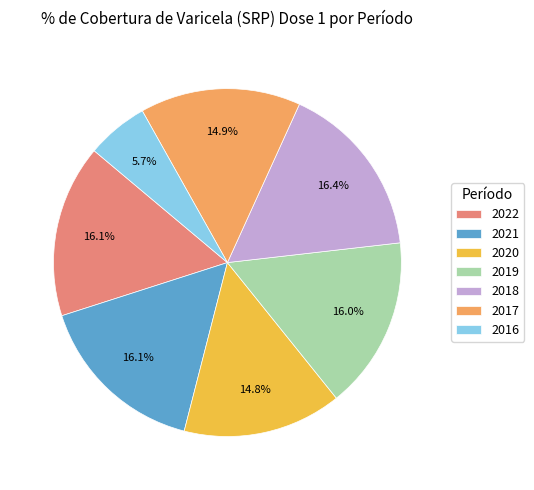

Which has a higher value, 2020 or 2021?

2021